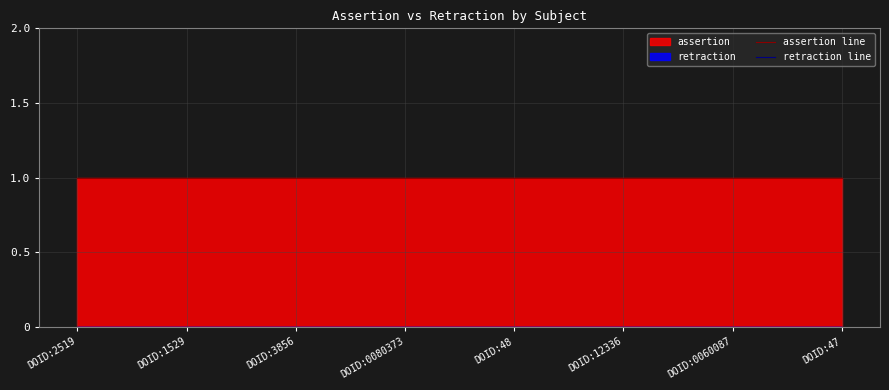

How many lines are shown in the chart?

2